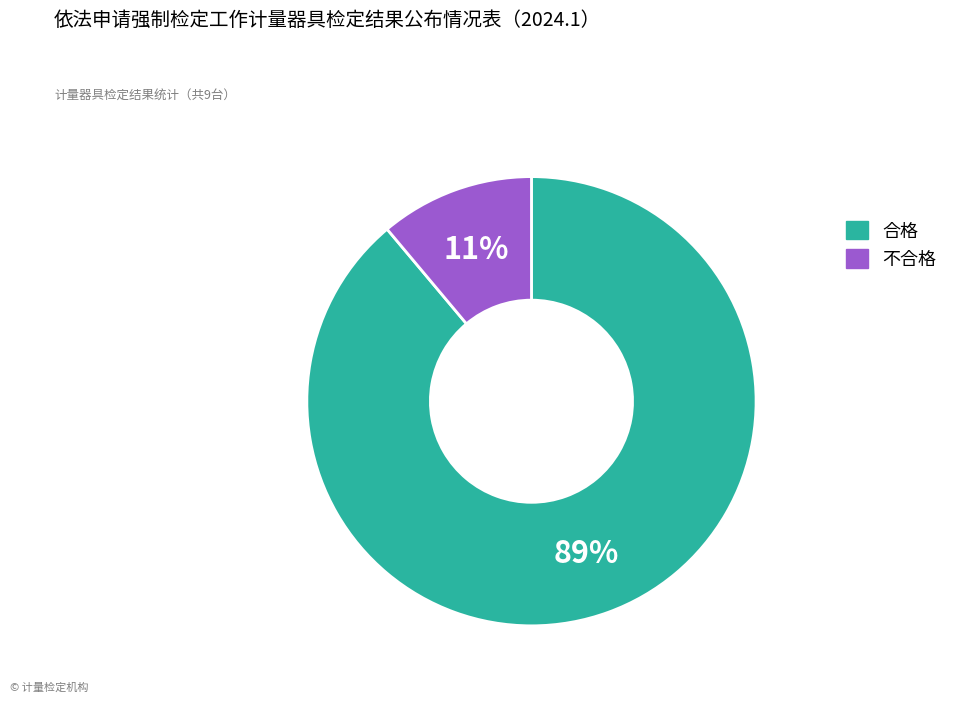

Rank the categories by value from highest to lowest.

合格, 不合格